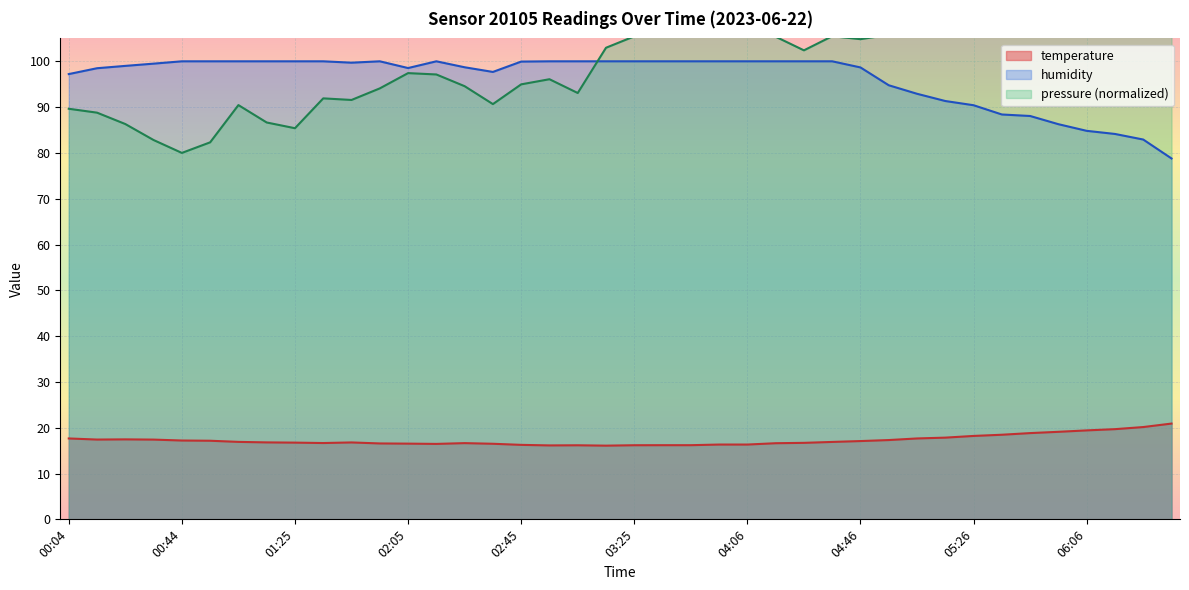

Which series has the widest spread of values?

humidity